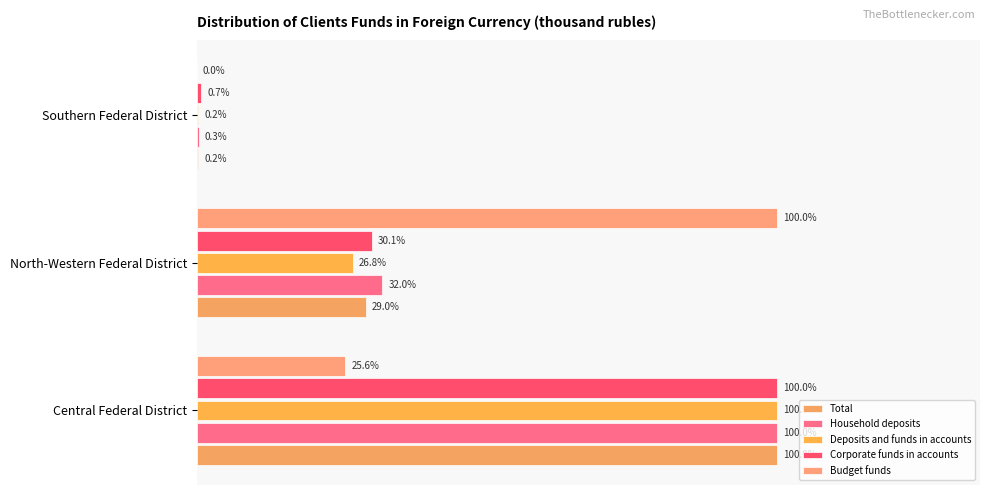

How many series are shown in this chart?

5